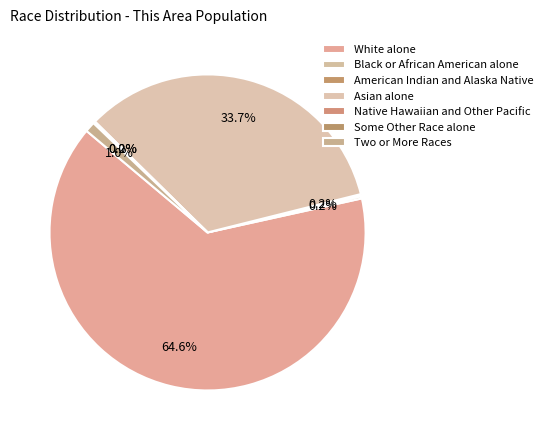

Is White alone the majority of the pie?

Yes